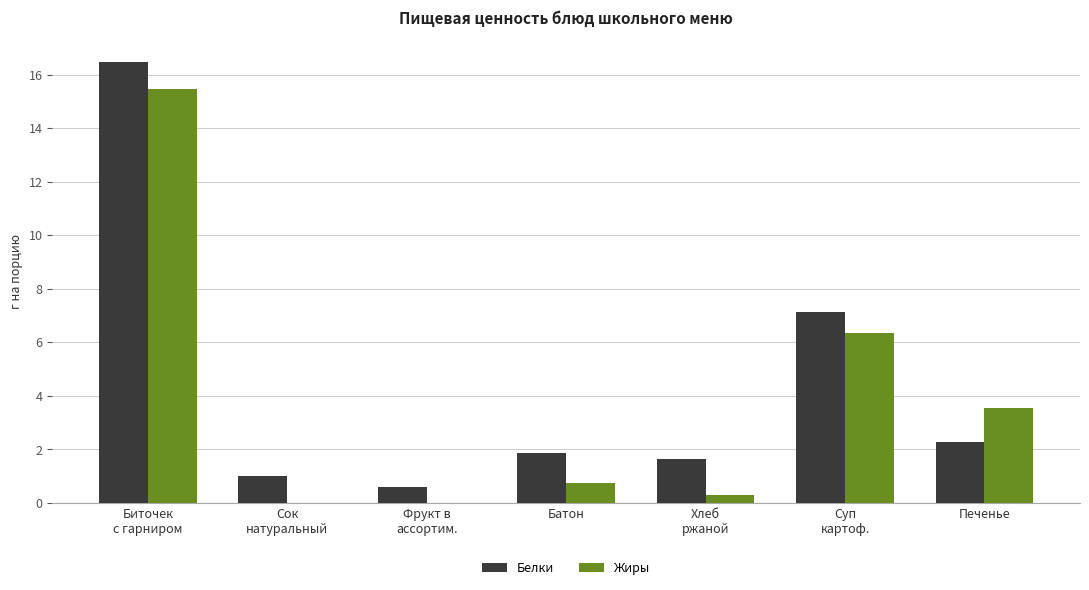

Which series has the largest total across all categories?

Белки